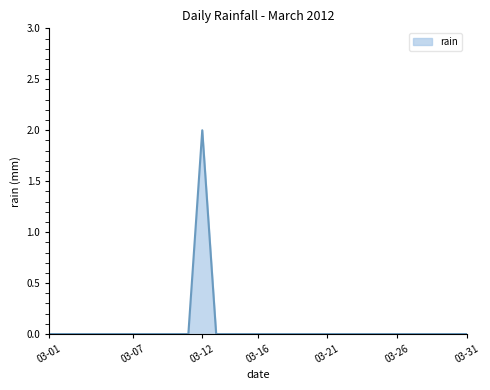

Does the chart display data point markers on the line(s)?

No